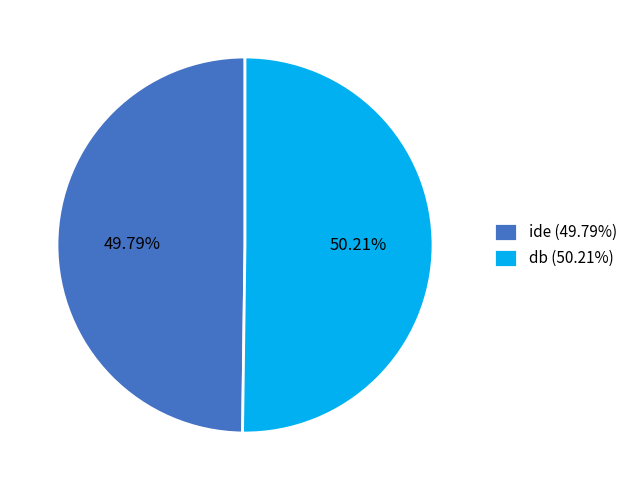

How many segments does this pie chart have?

2